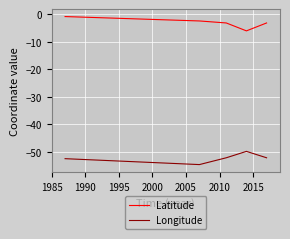

Which series has the largest total across all categories?

Latitude